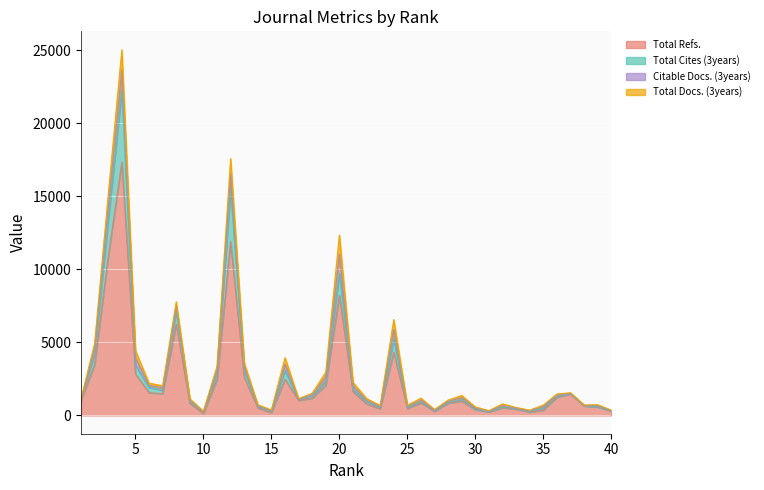

What is the difference between the second highest and second lowest values in the Total Refs. series?

11691